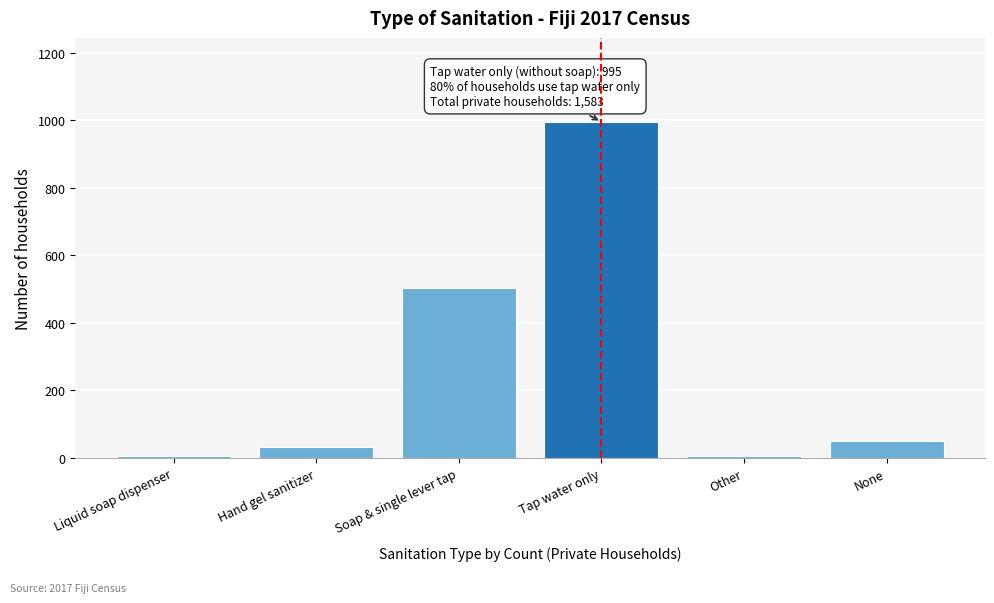

What is the change in value from Tap water only to None?

-944